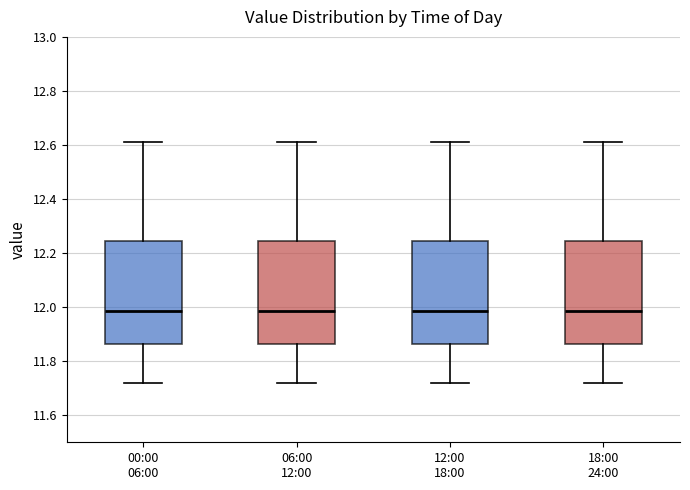

Reading left to right, transcribe this box plot: for each box, give where its median line is, the range the box spans, and where its two whiskers end, as read against the y-axis. The values are not printed on the chart, so give them approximately, as read against the axis.

00:00 06:00: median 11.98, box 11.86 to 12.24, whiskers 11.72 to 12.62
06:00 12:00: median 11.98, box 11.86 to 12.24, whiskers 11.72 to 12.62
12:00 18:00: median 11.98, box 11.86 to 12.24, whiskers 11.72 to 12.62
18:00 24:00: median 11.98, box 11.86 to 12.24, whiskers 11.72 to 12.62